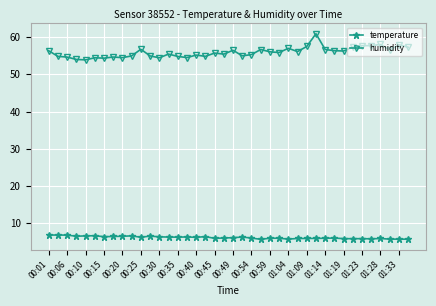

How many data points does each series have?

40